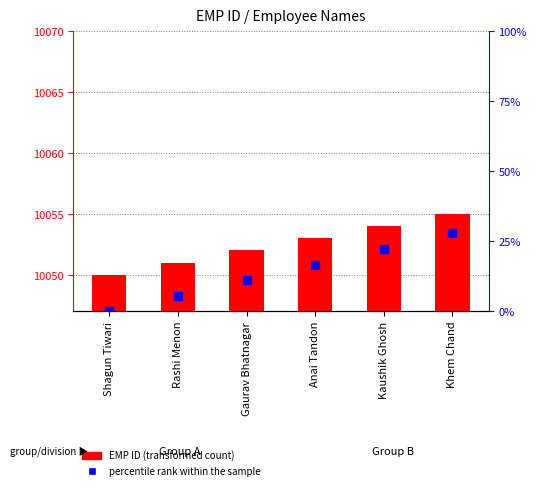

Reading left to right, what are all the values shown in this chart?

EMP ID (count): 10050.0	10051.0	10052.0	10053.0	10054.0	10055.0
percentile rank within the sample: 0.0	5.6	11.1	16.7	22.2	27.8